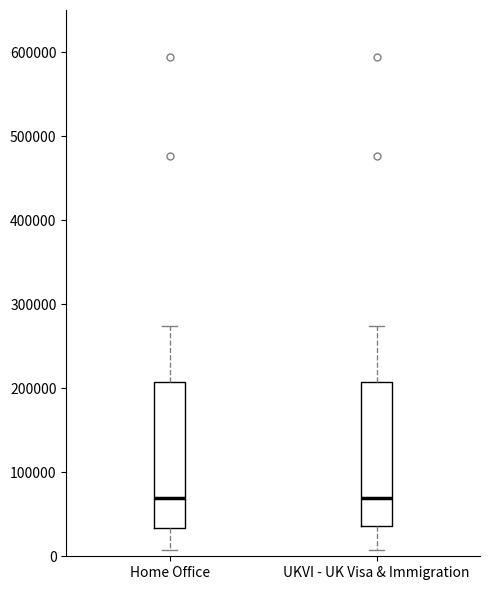

Reading left to right, read every box against the y-axis: the position of its median line, the range the box covers, and the ends of its whiskers. The values are not printed on the chart, so give them approximately, as read against the axis.

Home Office: median 70000, box 30000 to 210000, whiskers 10000 to 270000
UKVI - UK Visa & Immigration: median 70000, box 40000 to 210000, whiskers 10000 to 270000